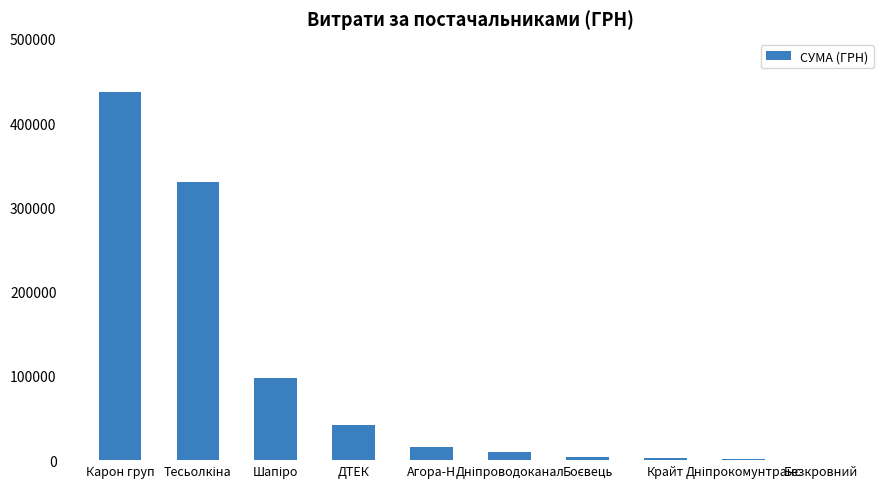

Approximately how many times larger is the value at Агора-Н compared to ДТЕК?

0.4